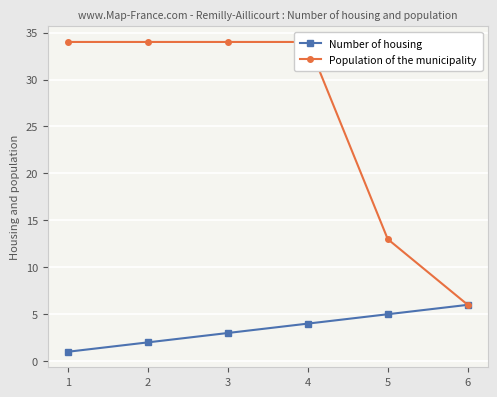

What are all the series names shown in the legend?

Number of housing, Population of the municipality